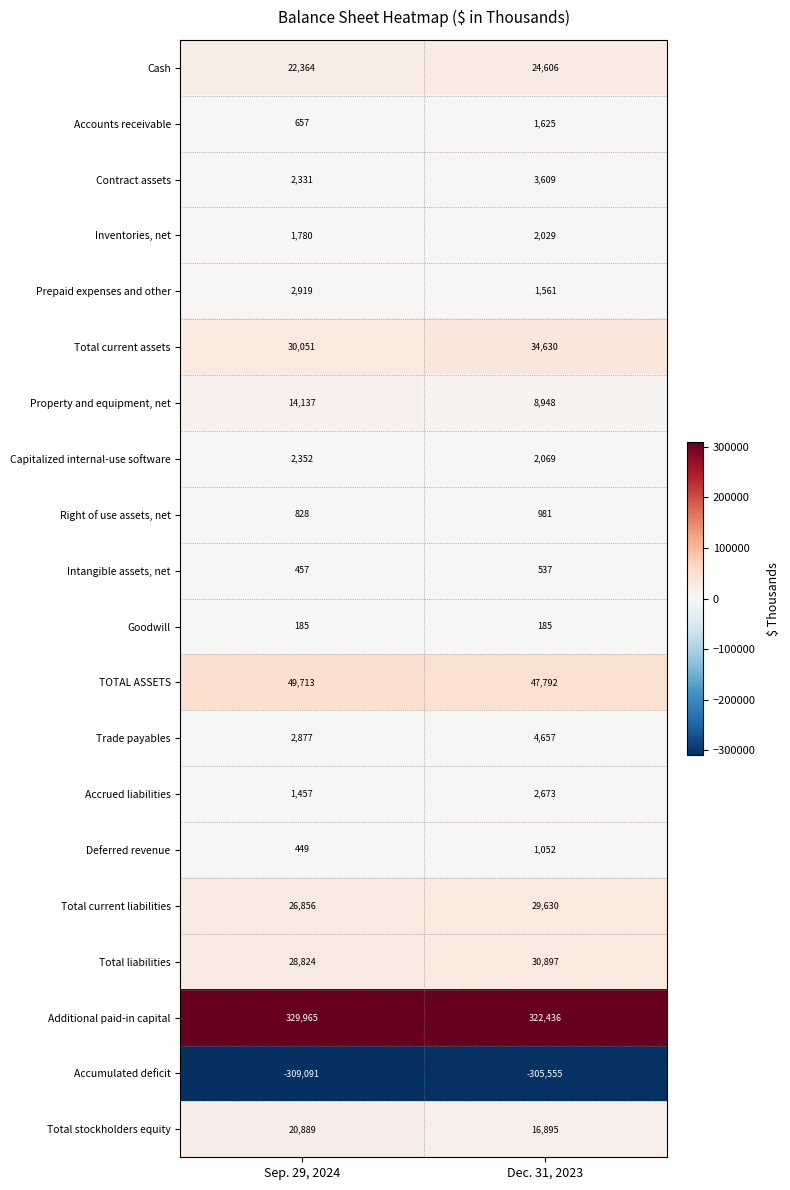

At which category is the sum across all series the highest?

Dec. 31, 2023